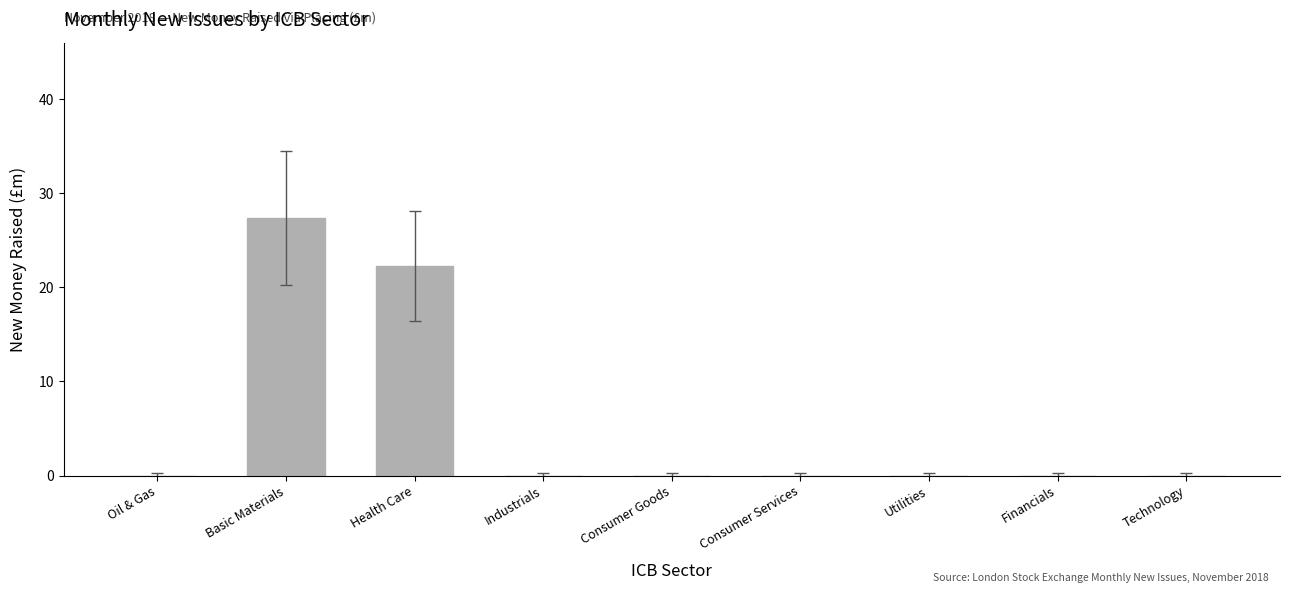

Which has a higher value, Health Care or Industrials?

Health Care